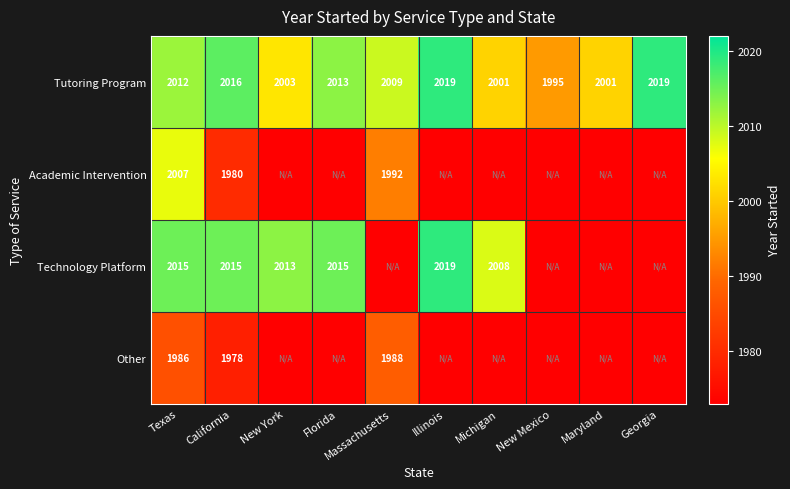

At which category is the sum across all series the highest?

Texas